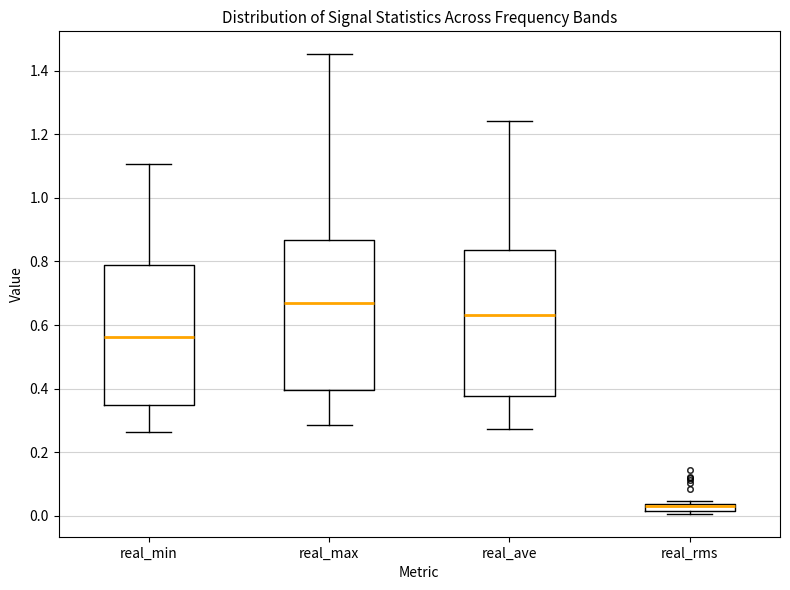

Where is the lower edge of the box for real_rms on the y-axis? The values are not printed on the chart, so give them approximately, as read against the axis.

0.02